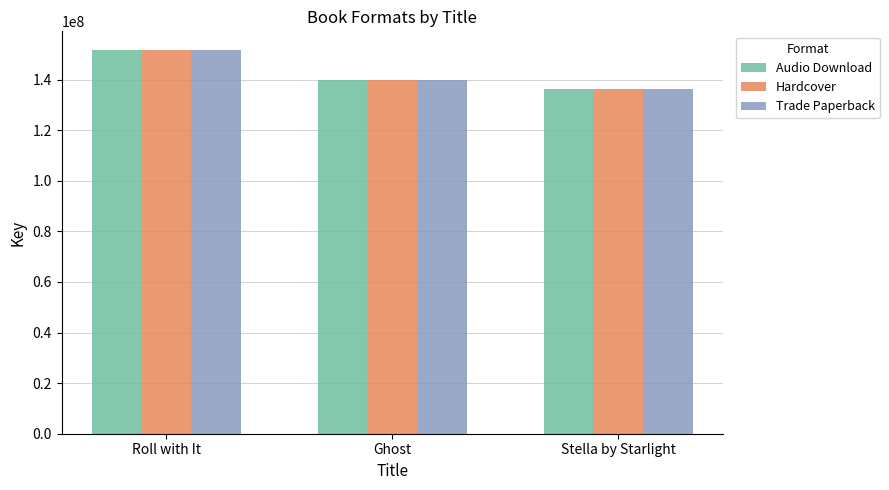

What is the value of the Trade Paperback bar at the 3rd from the left?

136319476